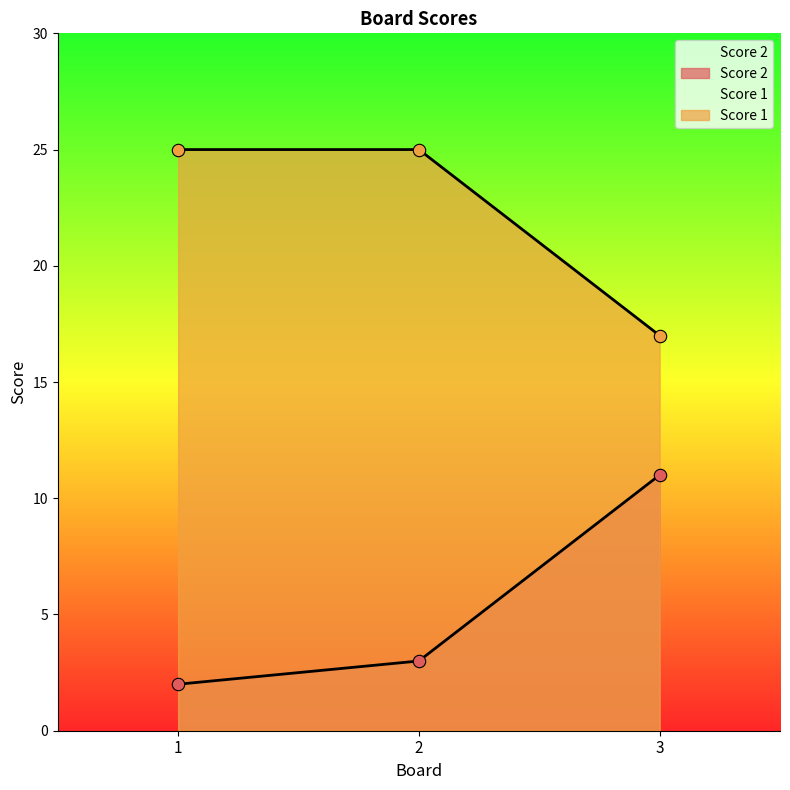

Which series reaches the maximum Y coordinate?

Score 1